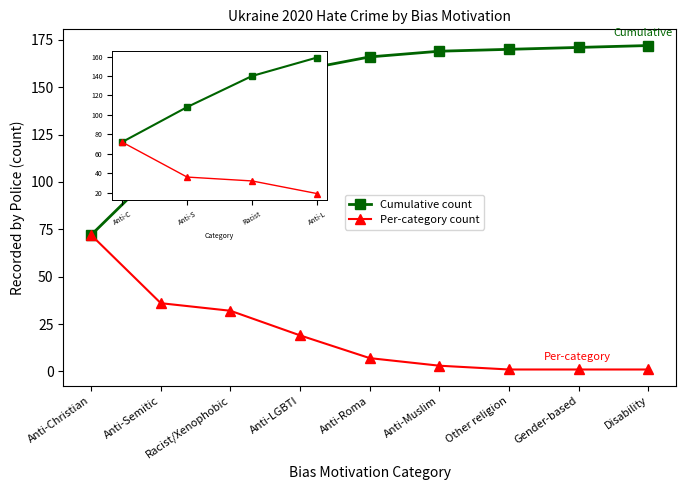

Which category has the highest value in the Per-category count series?

Anti-Christian